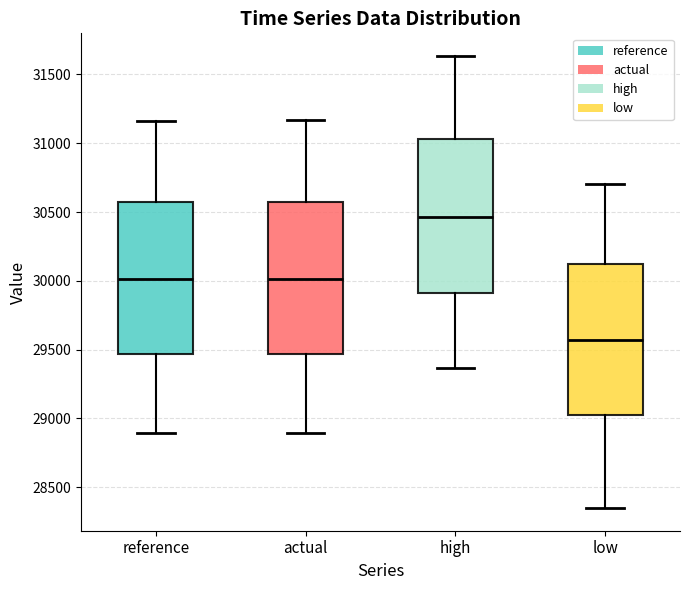

Where does the median line of the box for high sit on the y-axis? The values are not printed on the chart, so give them approximately, as read against the axis.

30450